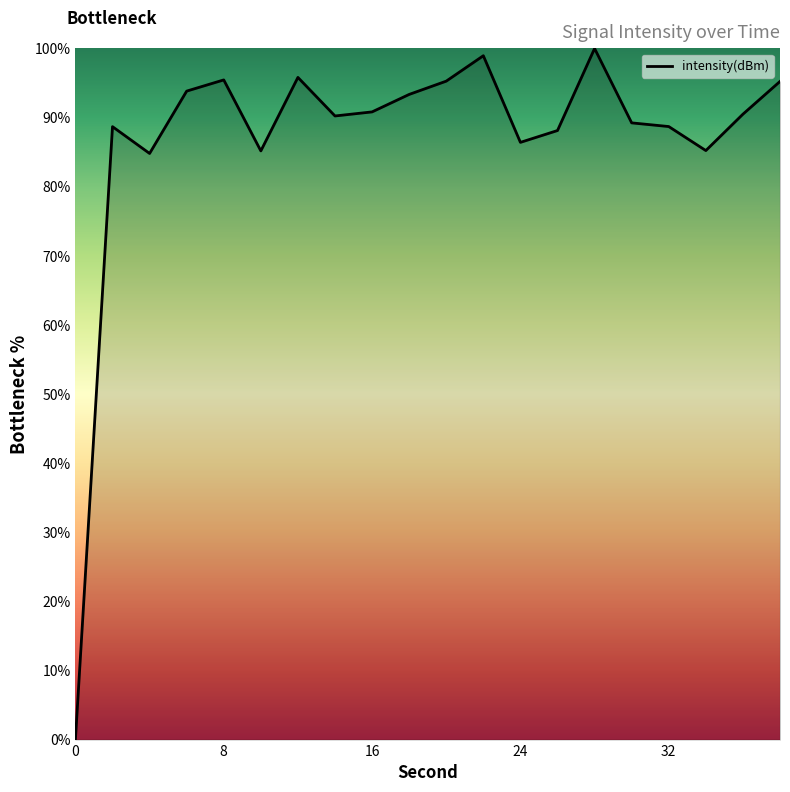

What is the greatest value displayed?

100.0